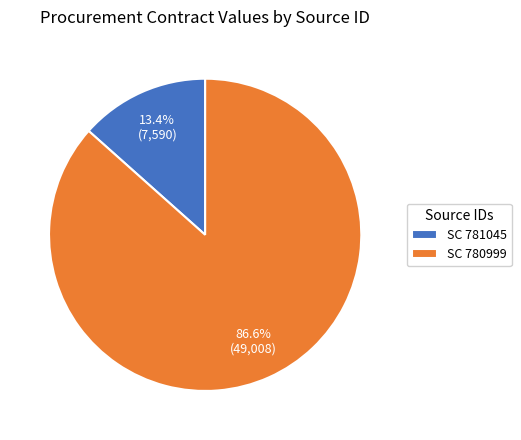

How many segments does this pie chart have?

2